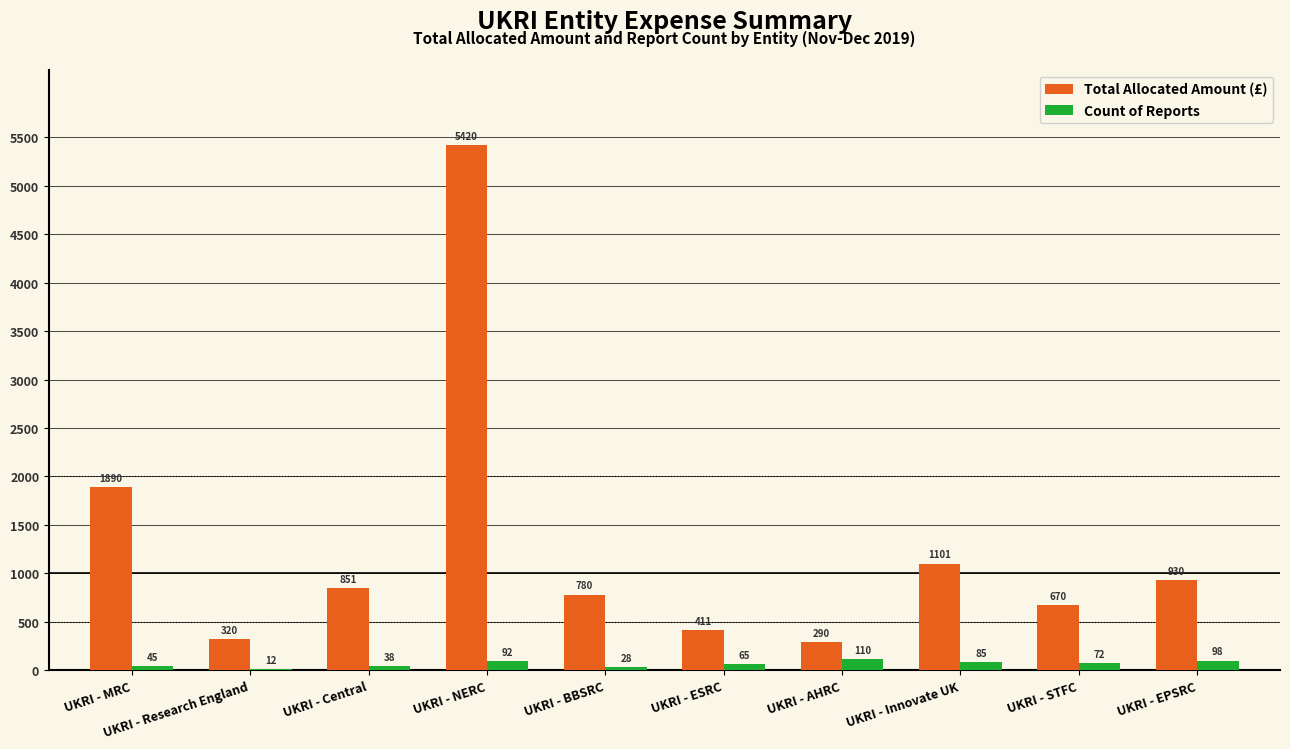

What is the total value across all series at UKRI - STFC?

742.4